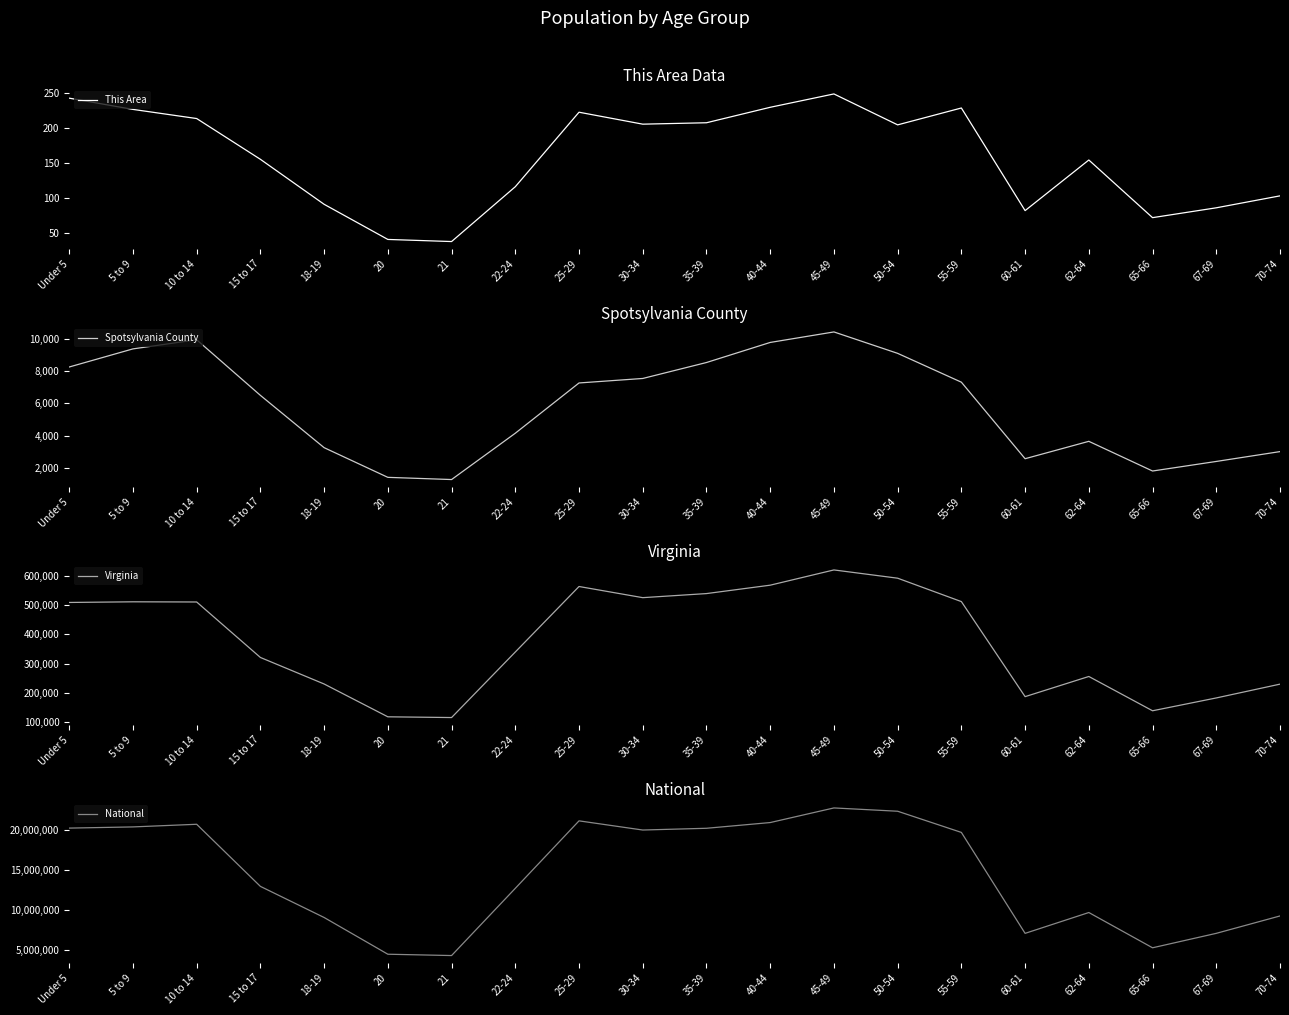

List the labels in order of Virginia value, largest first.

45-49, 50-54, 40-44, 25-29, 35-39, 30-34, 55-59, 5 to 9, 10 to 14, Under 5, 22-24, 15 to 17, 62-64, 18-19, 70-74, 60-61, 67-69, 65-66, 20, 21